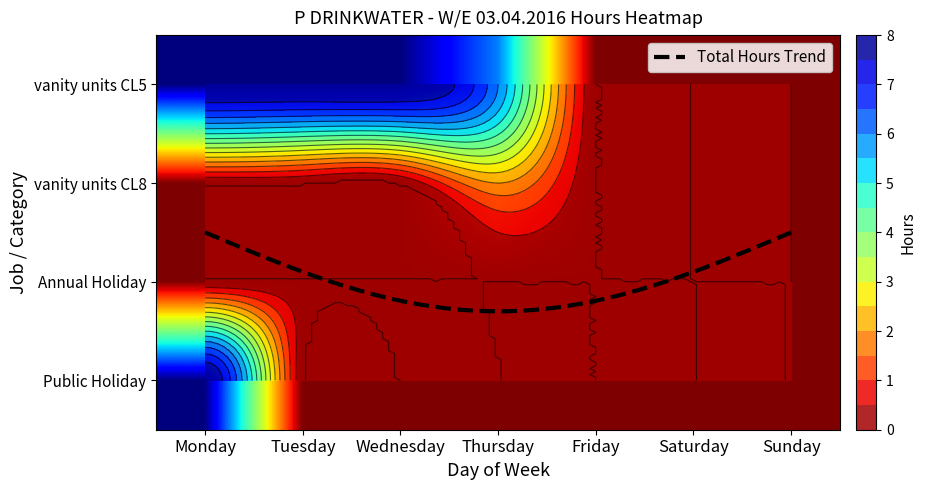

Is it true that Public Holiday equals 0 at Thursday?

True